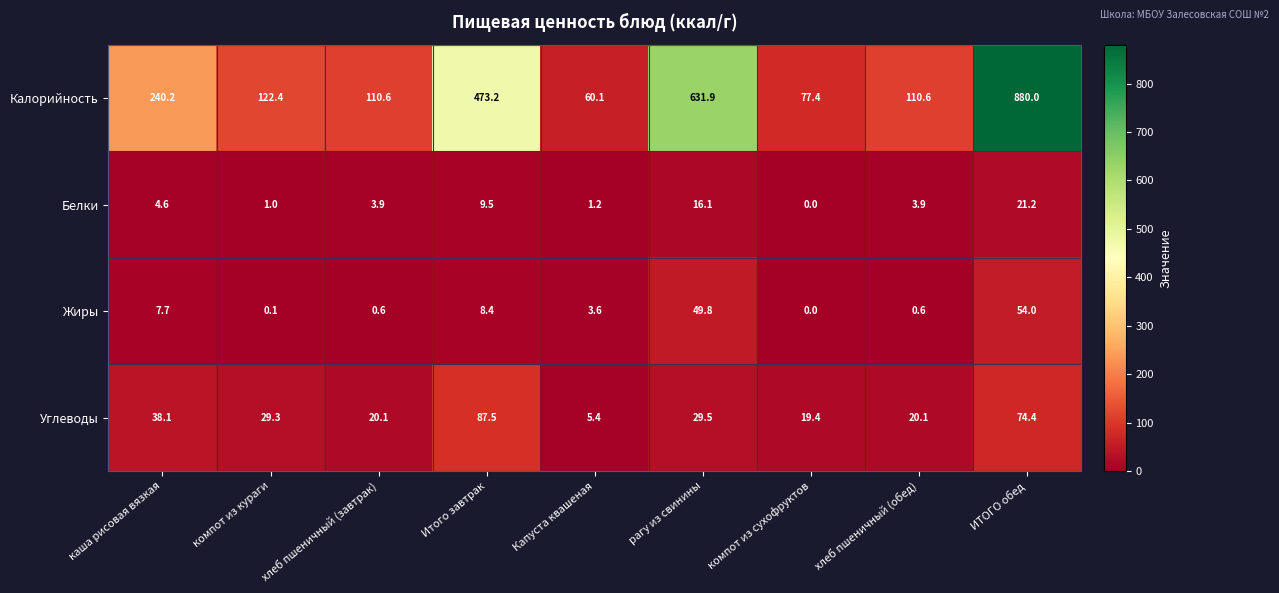

Which series has the largest total across all categories?

Калорийность